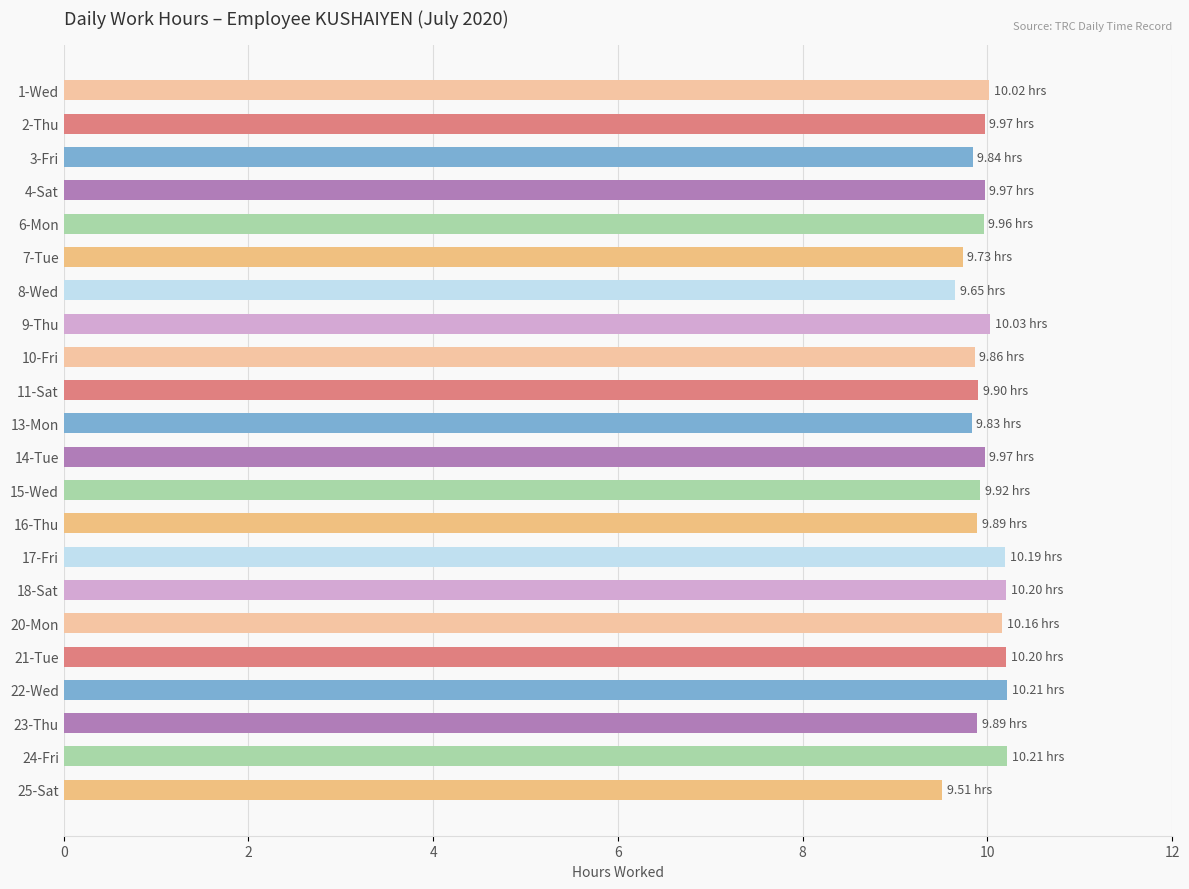

What is the difference between the maximum and minimum values?

0.7